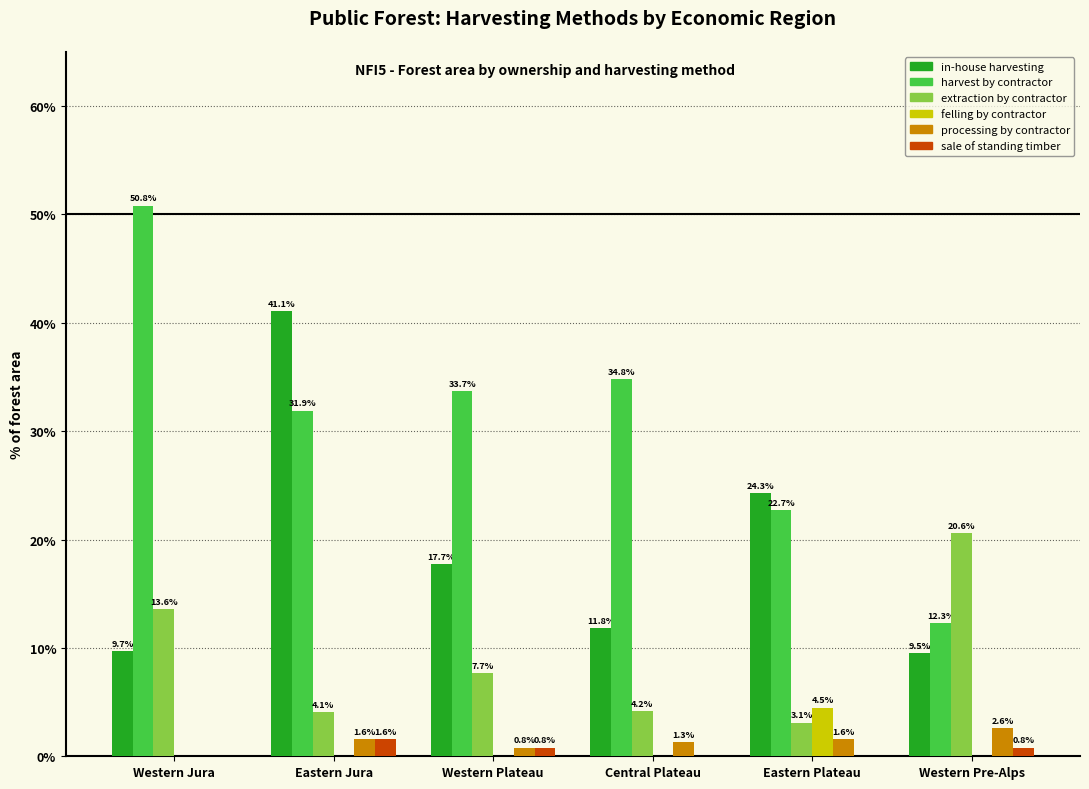

What is the sum of the in-house harvesting values at Western Jura and Eastern Jura?

50.8